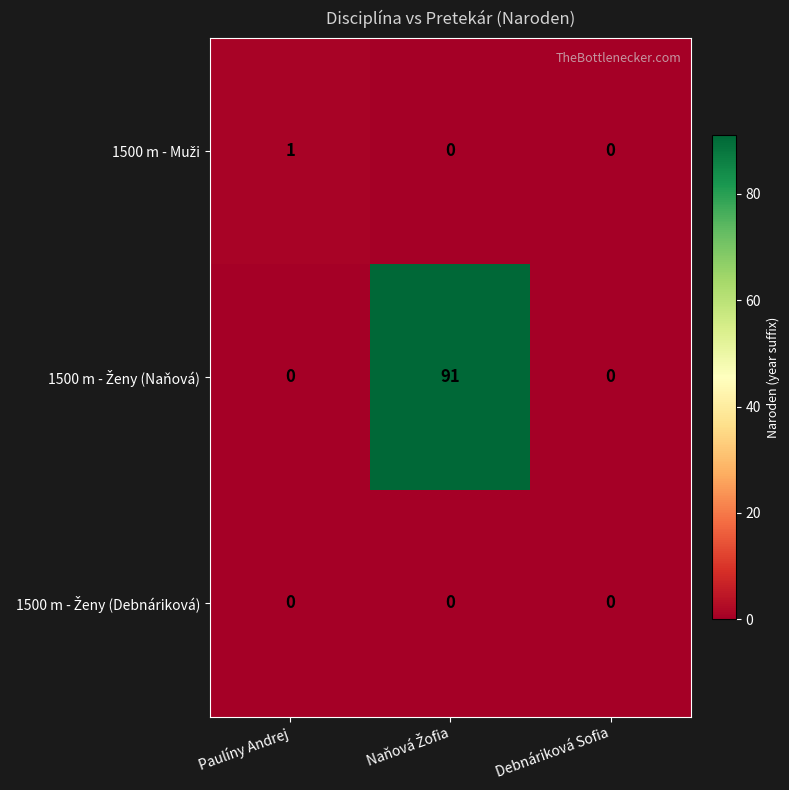

What is the maximum value shown in the chart?

91